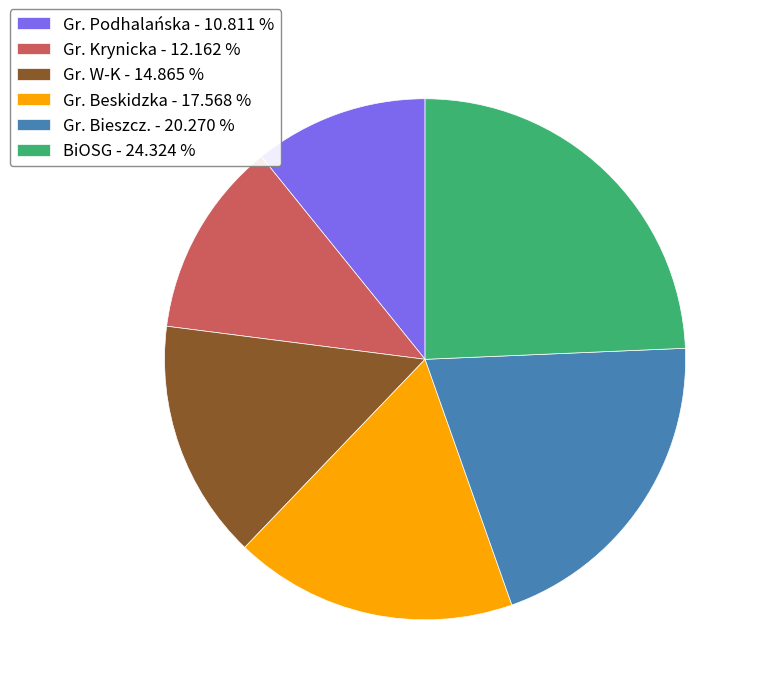

What is the ratio of the value at Gr. Beskidzka to the value at Gr. Bieszcz.?

0.9